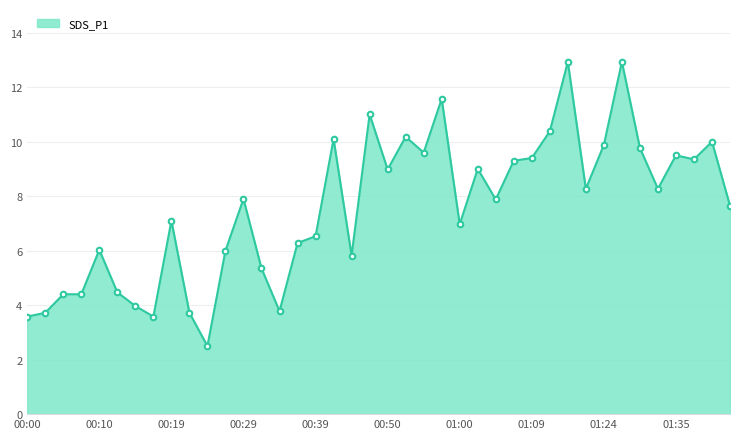

What is the smallest value displayed?

2.5